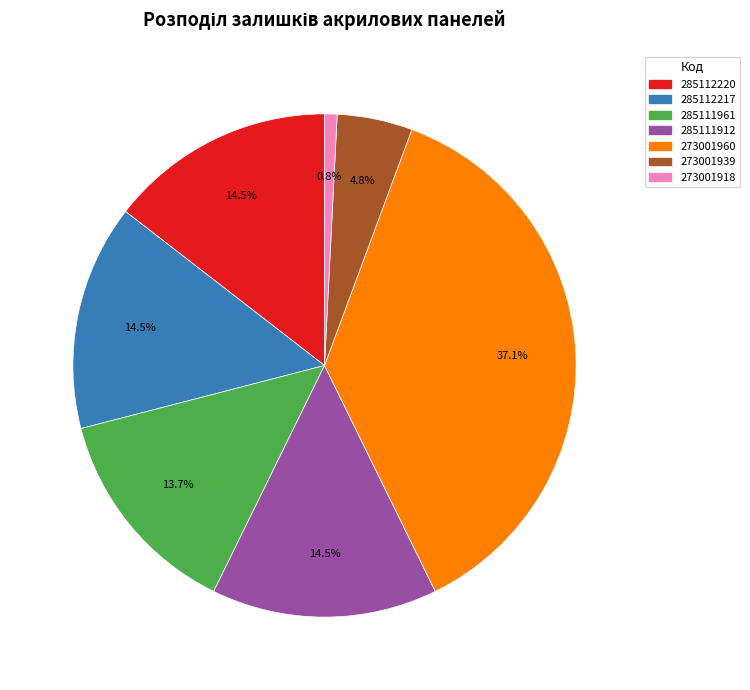

The 285111912 slice represents 20% of the pie. True or false?

False